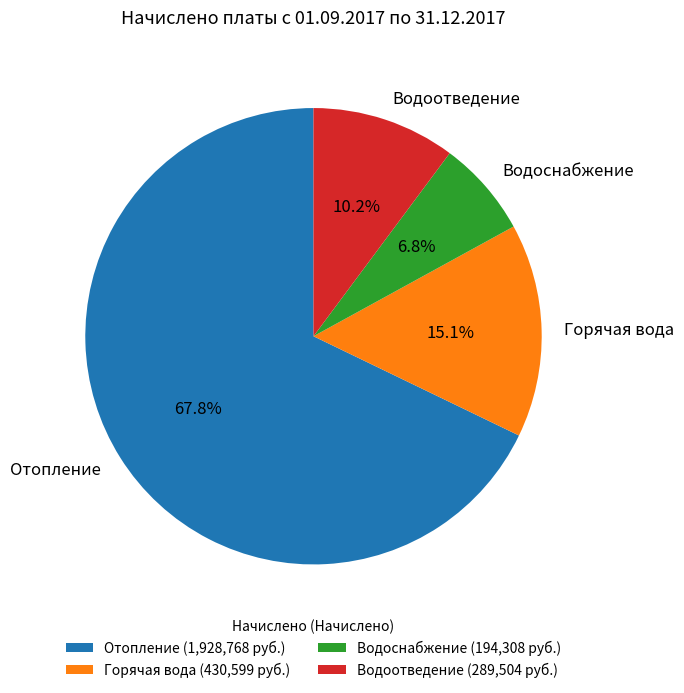

True or false: Водоснабжение accounts for 7% of the total.

True